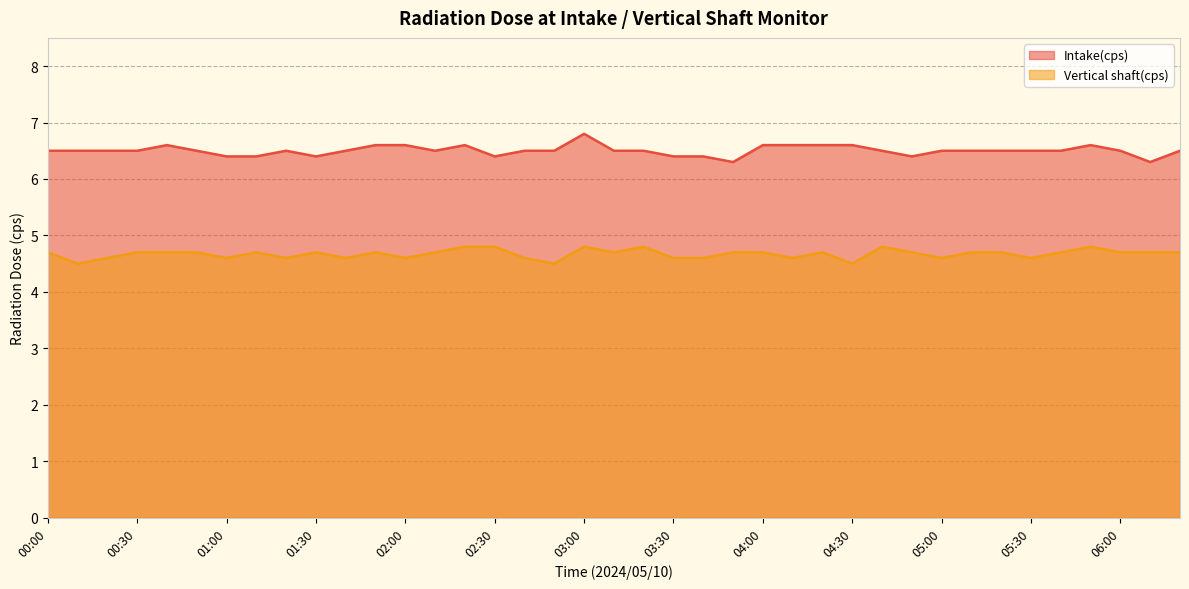

At how many categories does at least one series exceed 6?

39